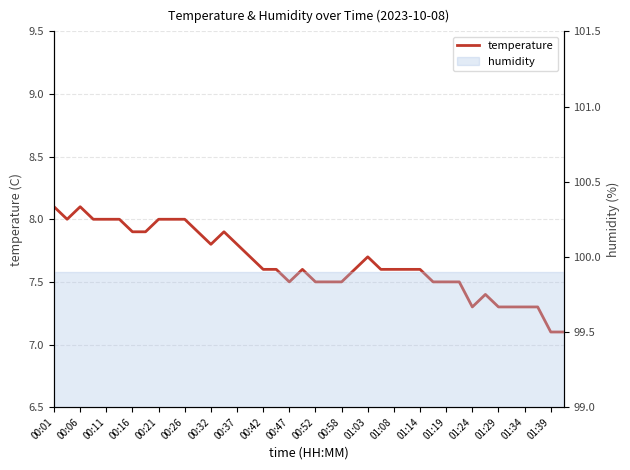

How many lines are shown in the chart?

1